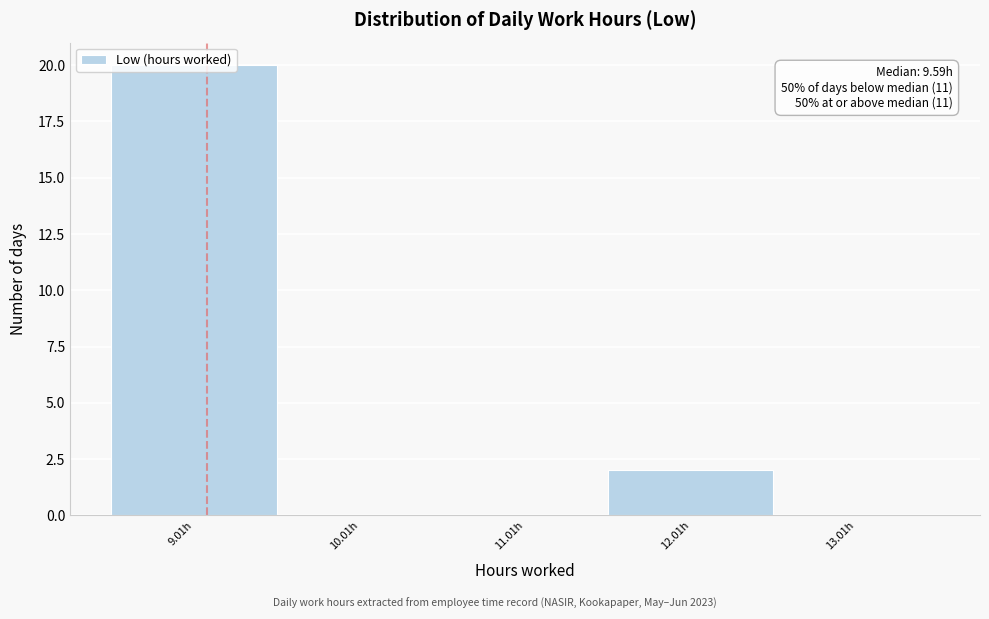

Where is the data nearest to the value 10?

12.01h